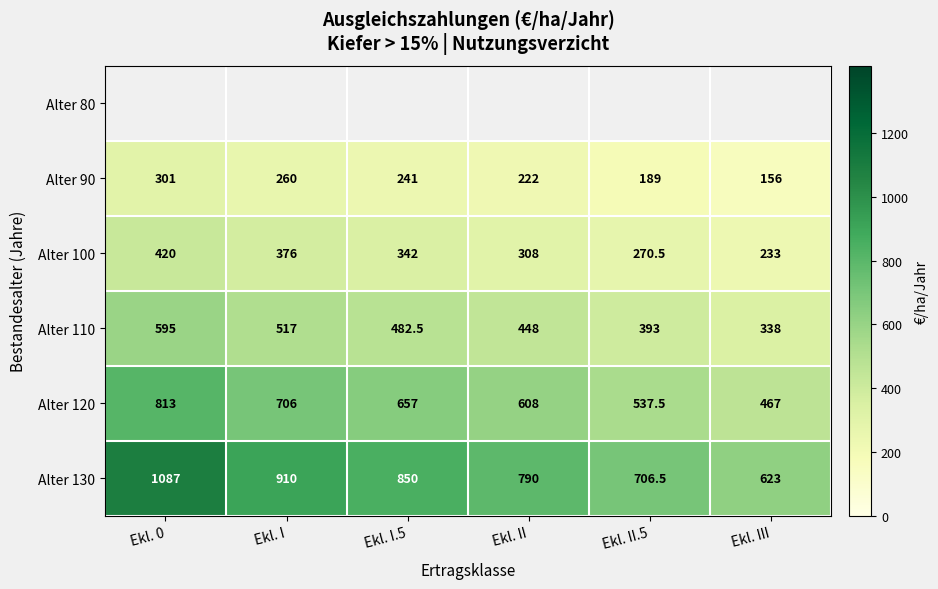

At which label is Alter 130 closest to 855?

Ekl. I.5